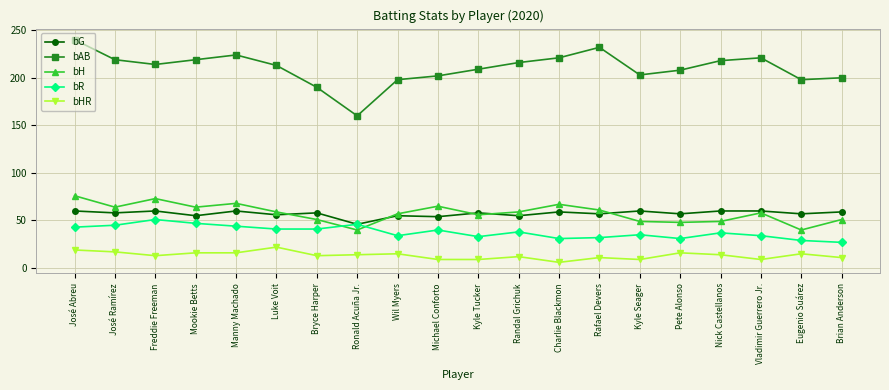

Which series has the widest spread of values?

bAB